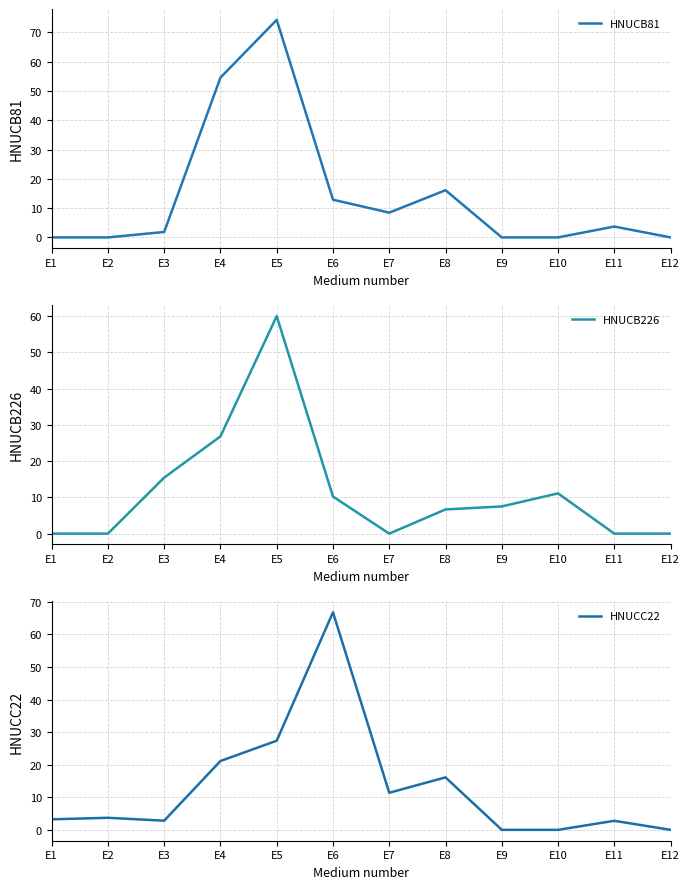

How many interior local peaks does the HNUCB81 series have?

3